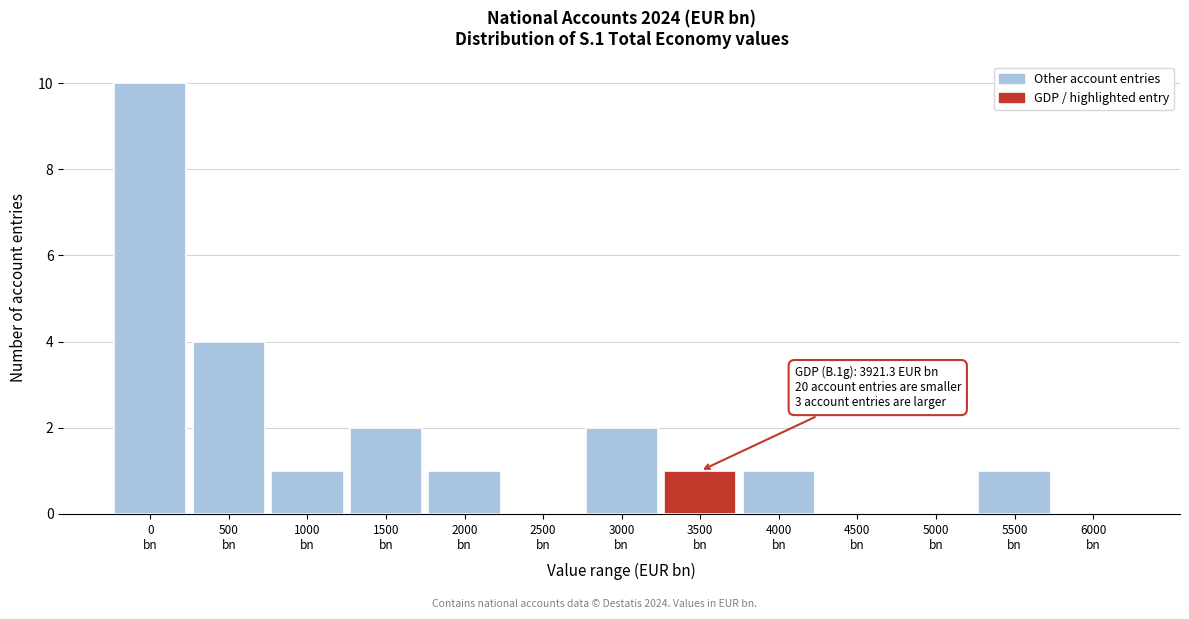

What is the sum of all values?

23